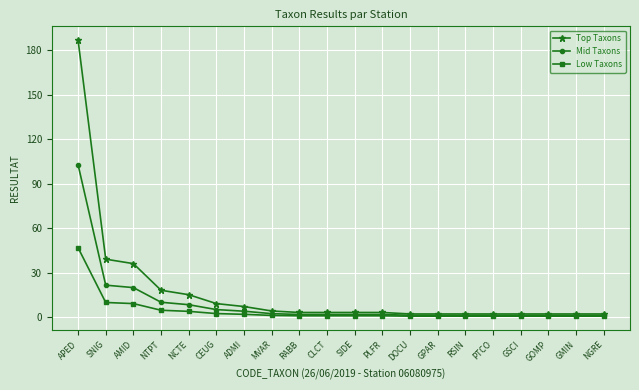

List the series in order of their peak value, lowest first.

Low Taxons, Mid Taxons, Top Taxons